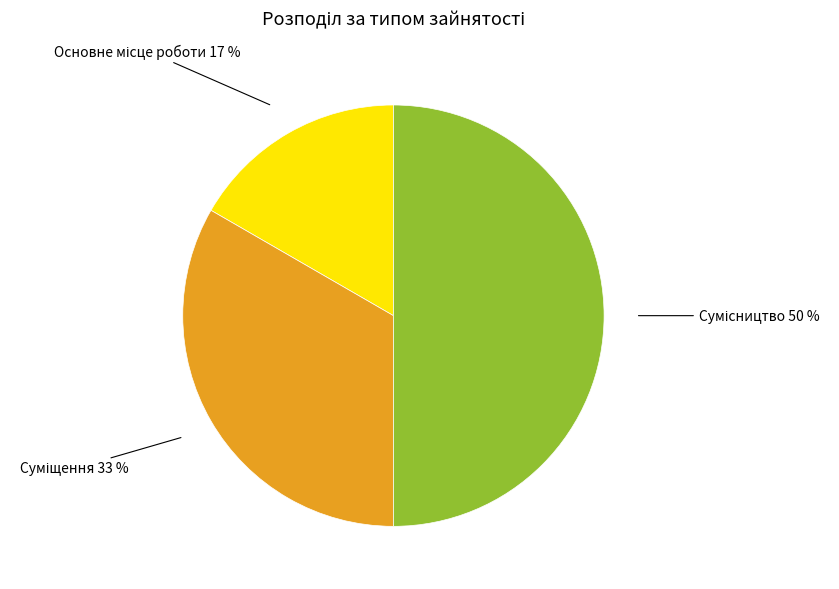

To the nearest percent, what is the difference between the largest and smallest slice percentages?

33%